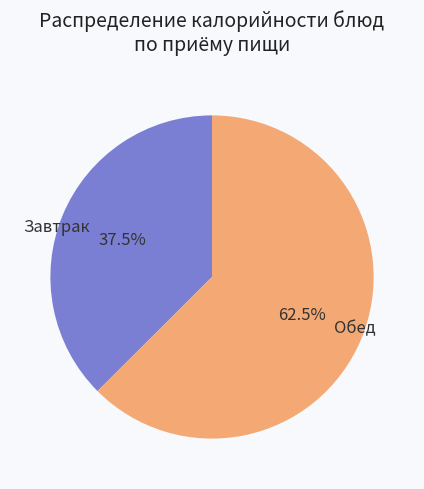

Is there a majority slice in this chart?

Yes